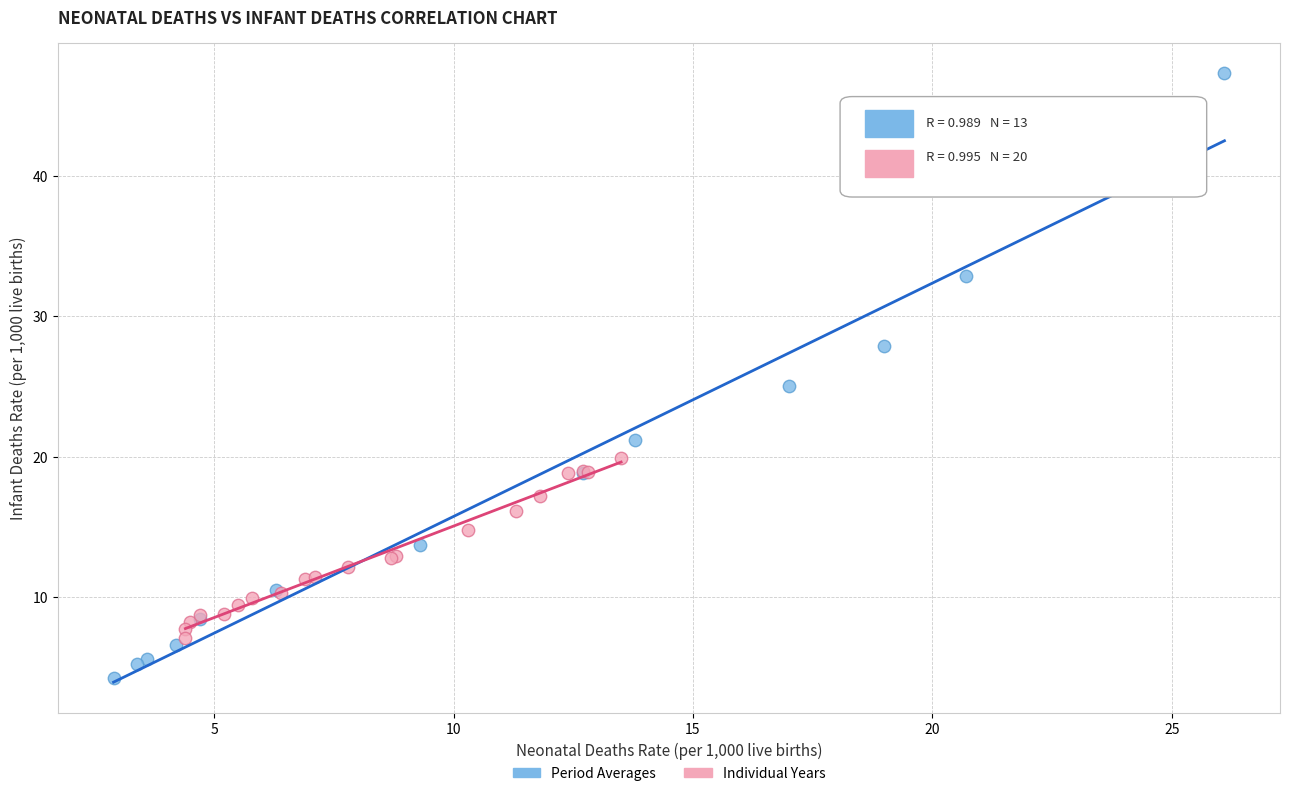

Which series reaches the maximum Y coordinate?

Period Averages